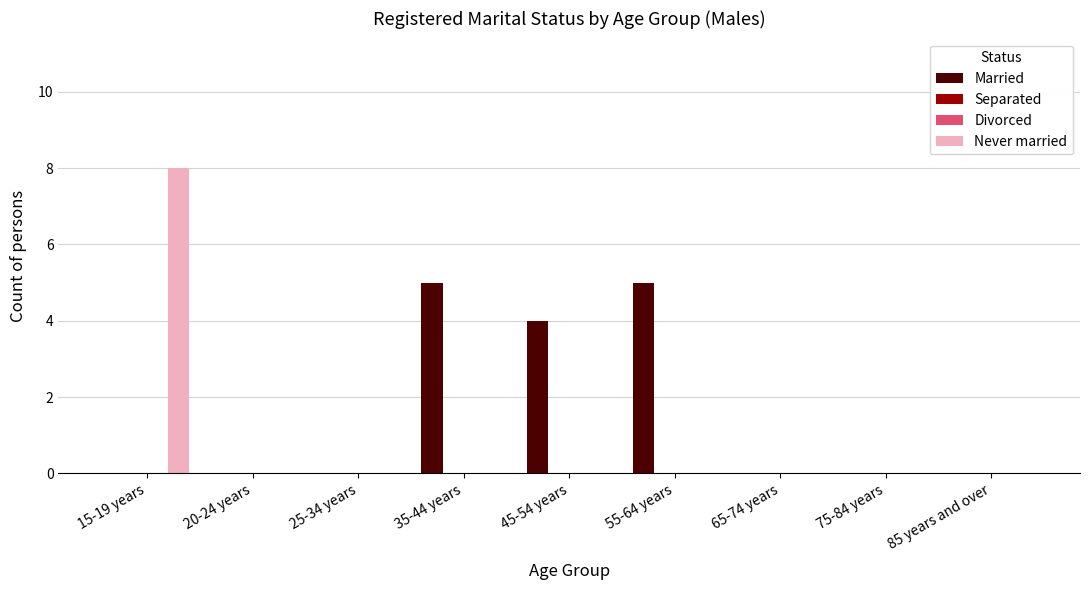

What is the label of the 7th bar from the right?

25-34 years